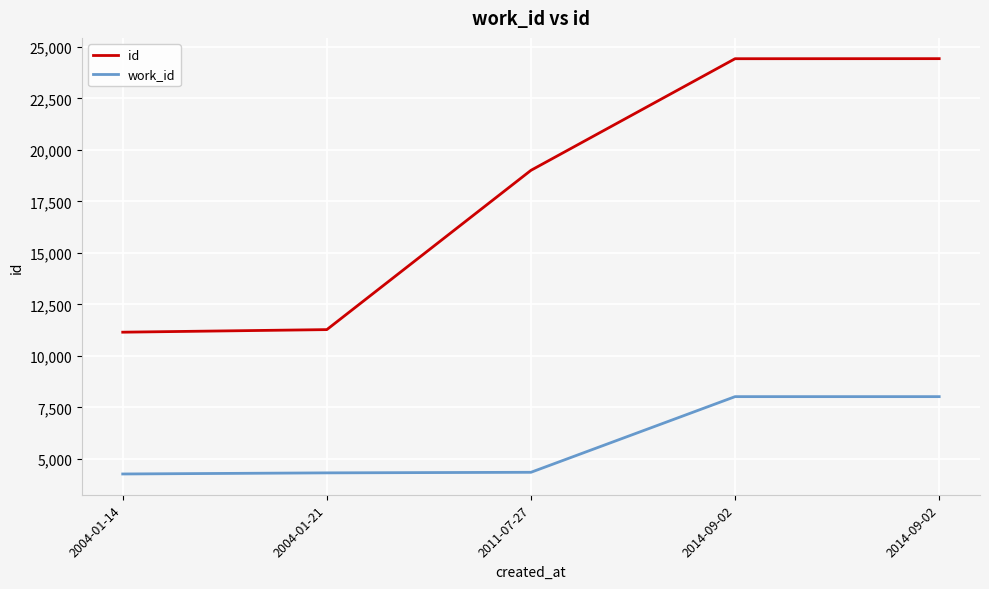

What are all the series names shown in the legend?

id, work_id